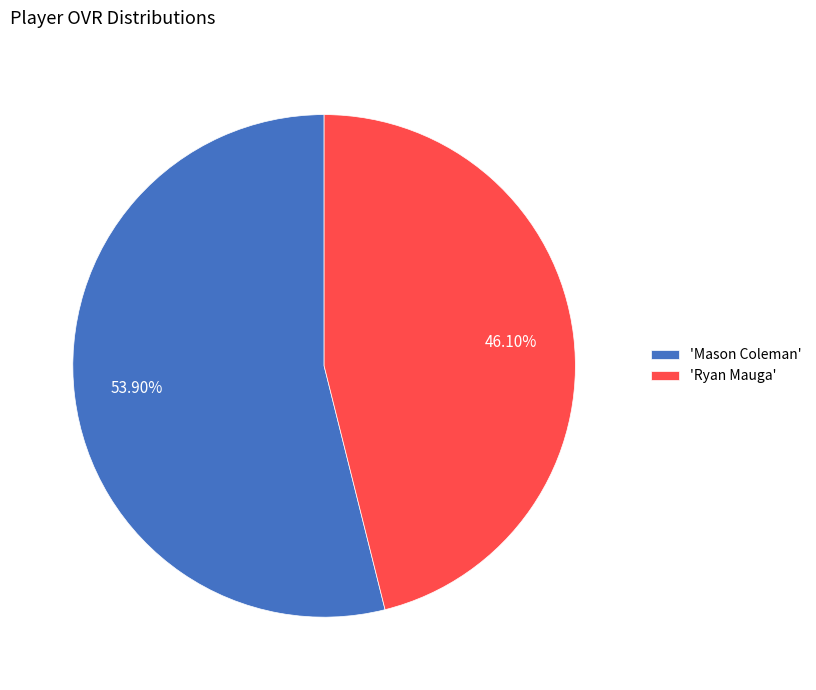

How many slices are in this pie chart?

2